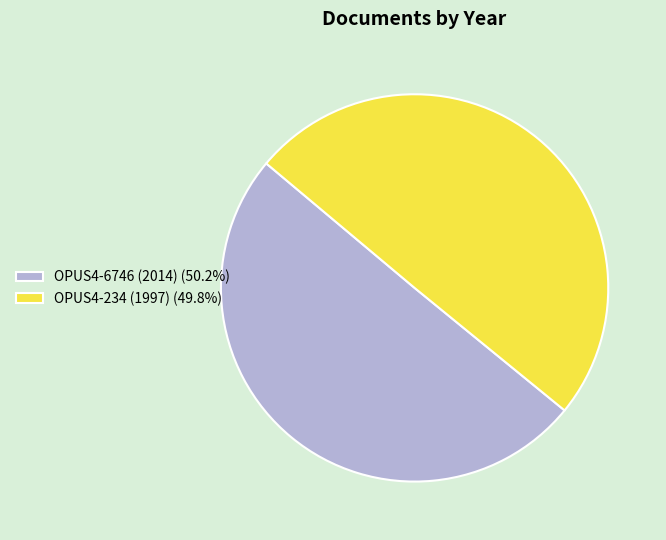

True or false: OPUS4-234 (1997) accounts for 44% of the total.

False